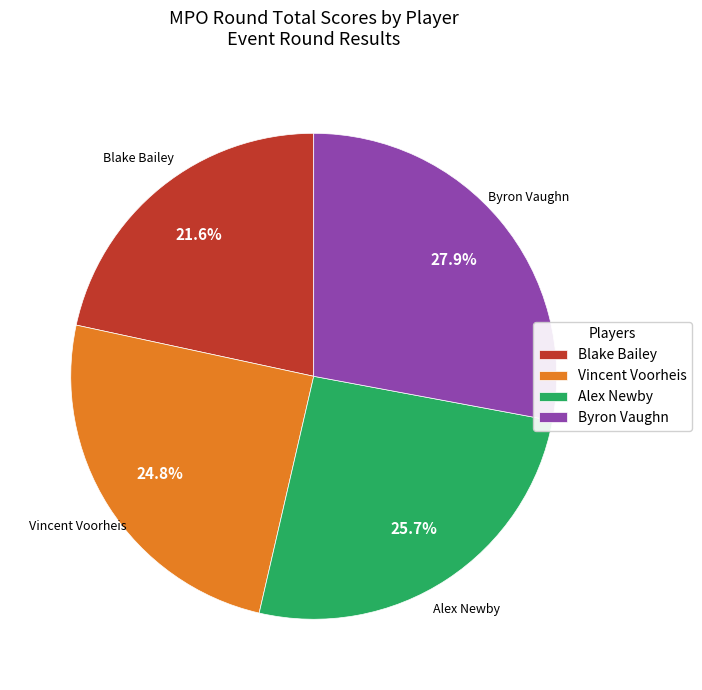

Does Blake Bailey account for over 50% of the chart?

No